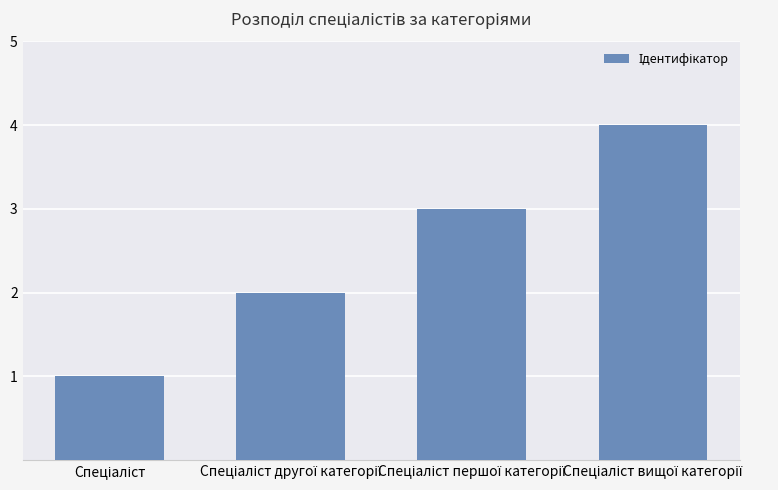

What is the maximum value shown in the chart?

4